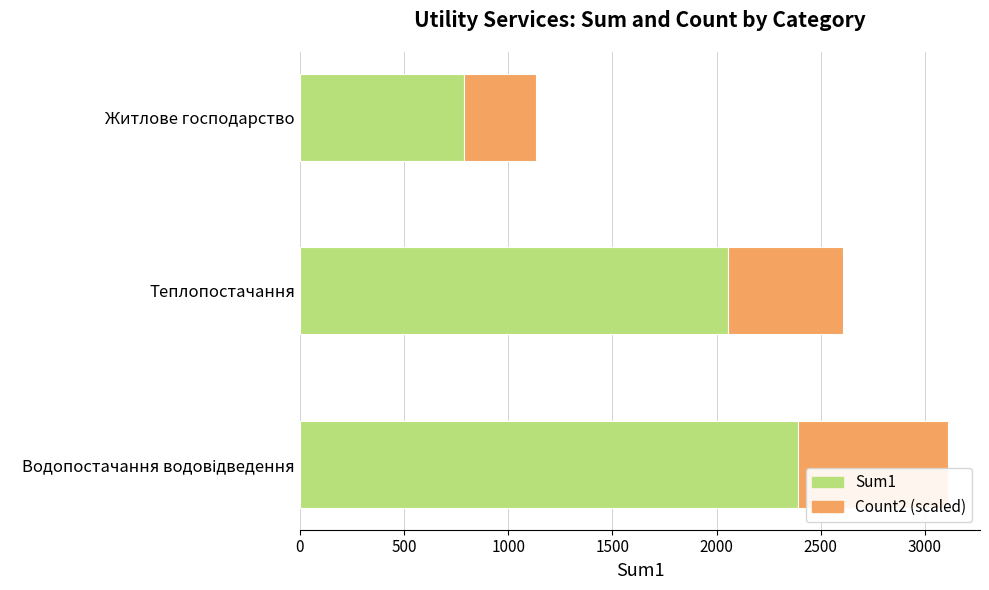

Which category has the lowest value in the Sum1 series?

Житлове господарство